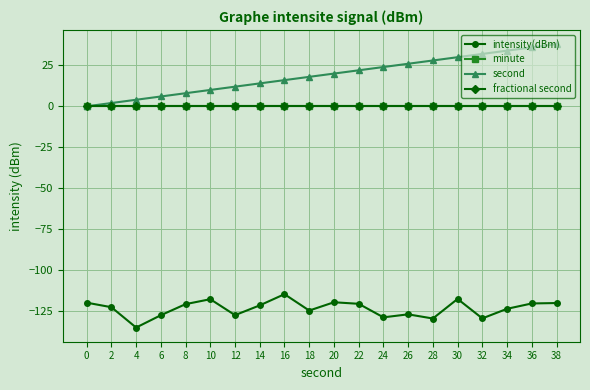

Where is intensity(dBm) nearest to the value -124?

34